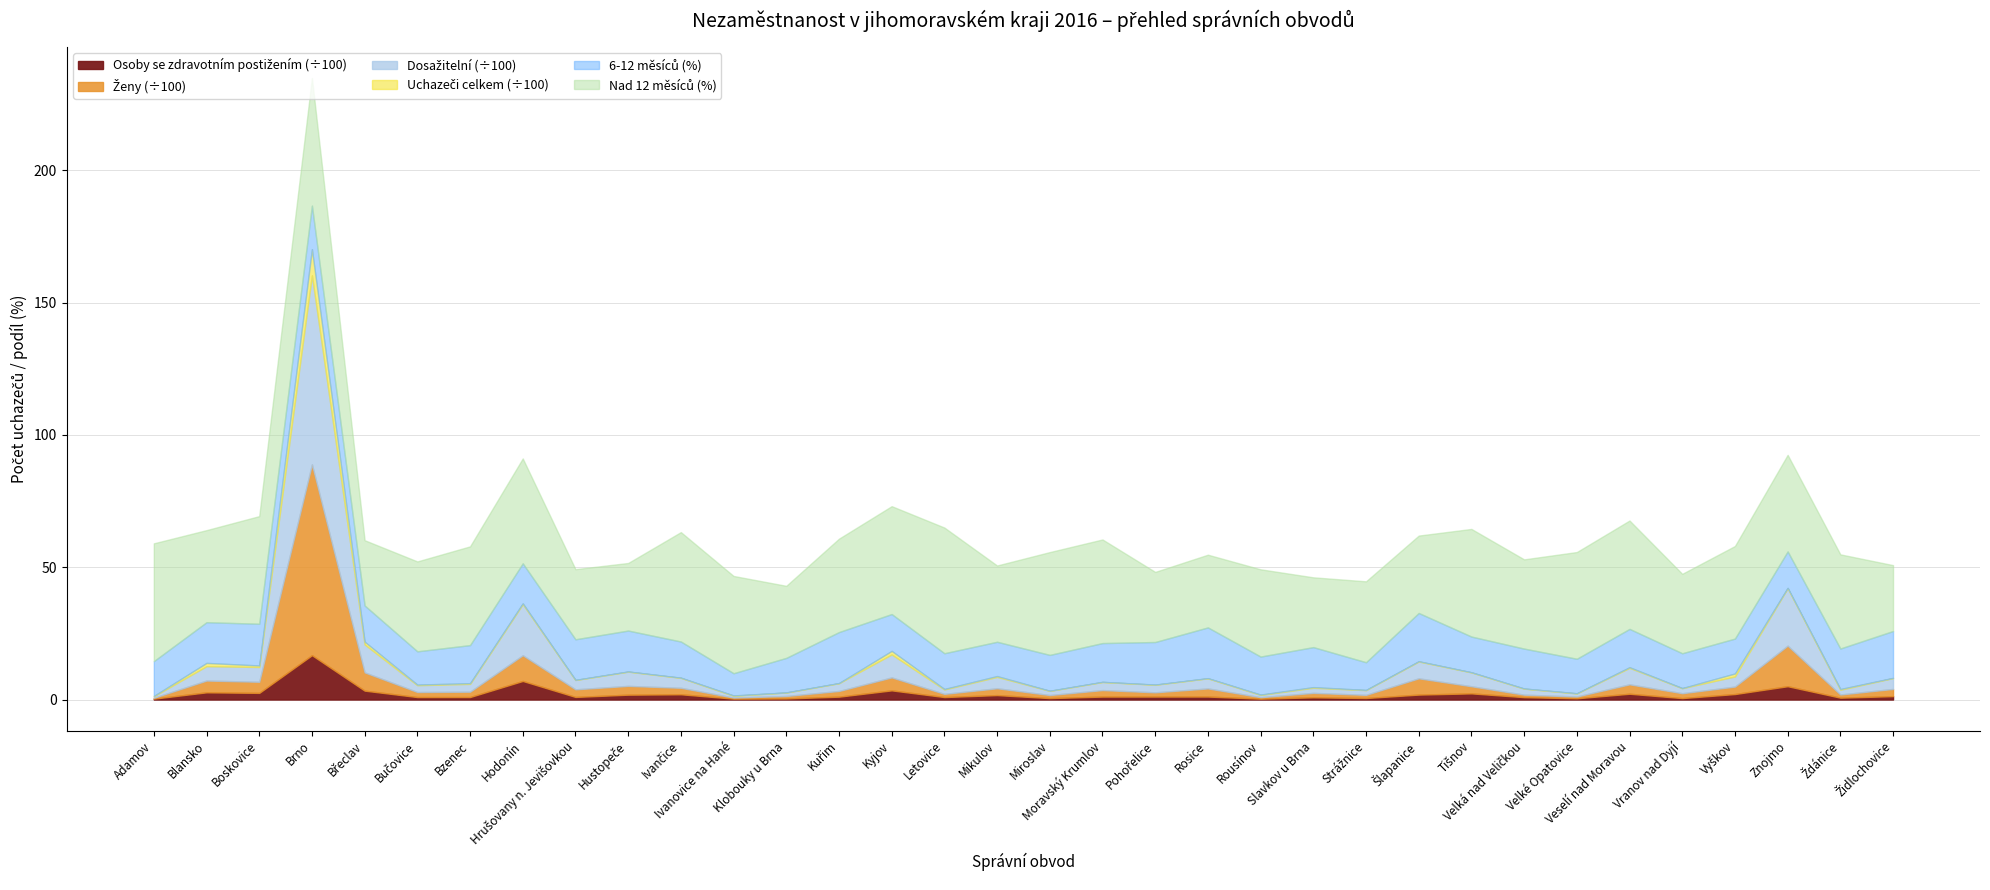

What are all the series names shown in the legend?

Uchazeči celkem, Dosažitelní, Ženy, Osoby se zdravotním postižením, 6-12 měsíců (%), Nad 12 měsíců (%)